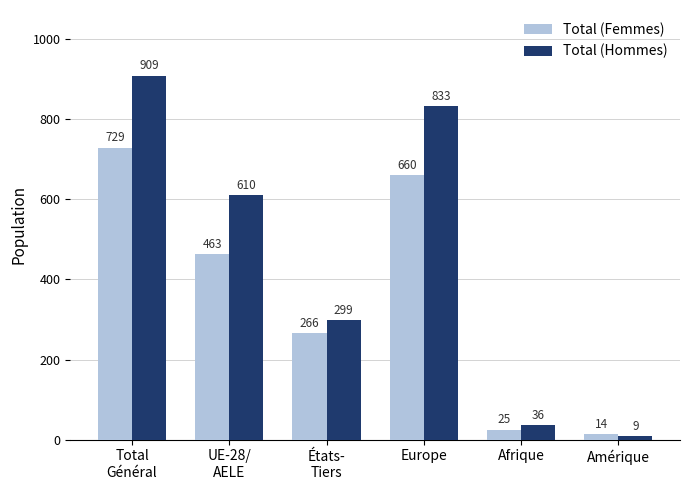

How many distinct data groups are displayed?

2